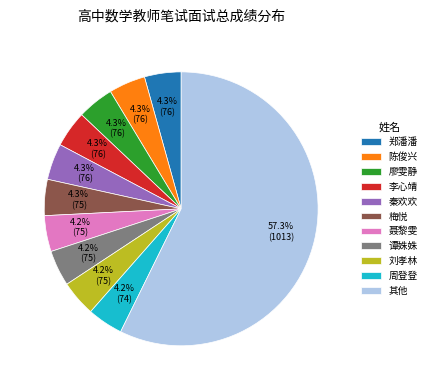

Which category has the biggest portion of the pie?

其他